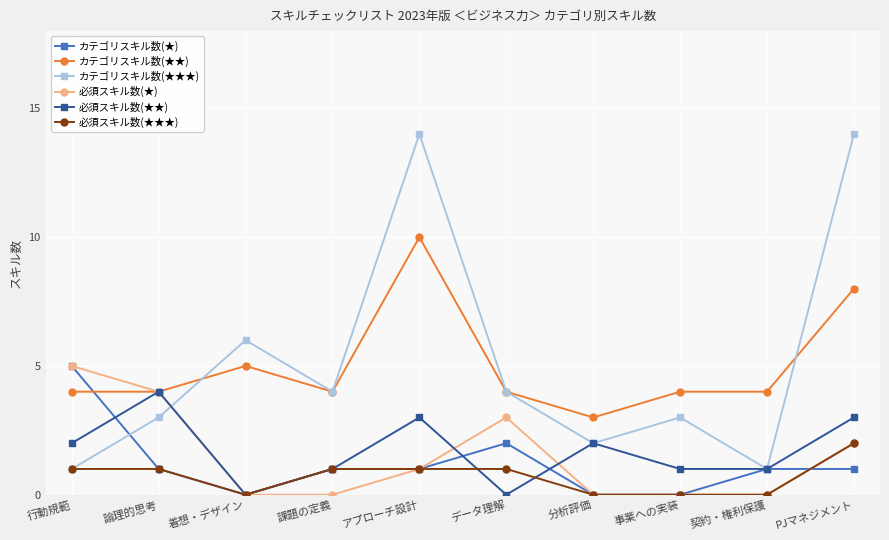

What is the value of the カテゴリスキル数(★★) point at the 7th from the left?

3